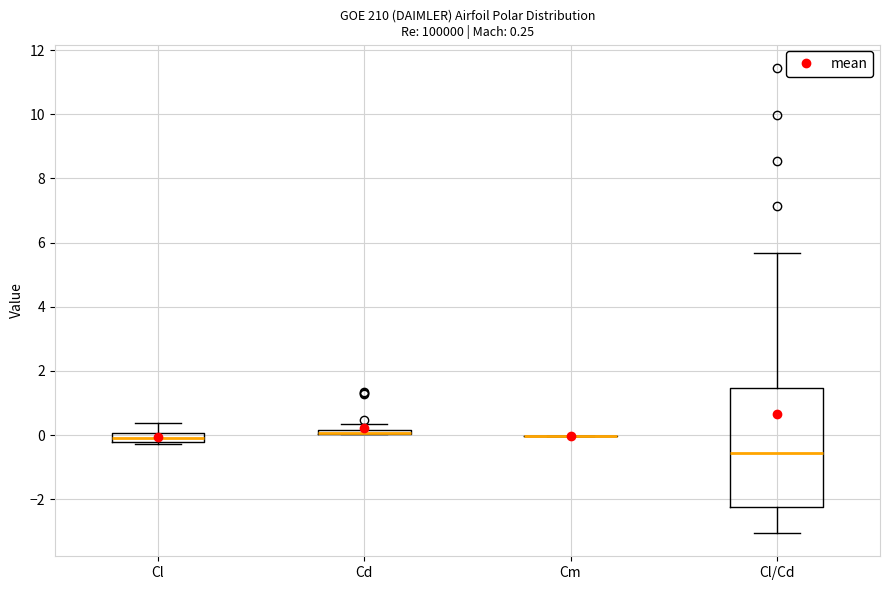

Which box is the tallest, from its lower edge to its upper edge?

Cl/Cd